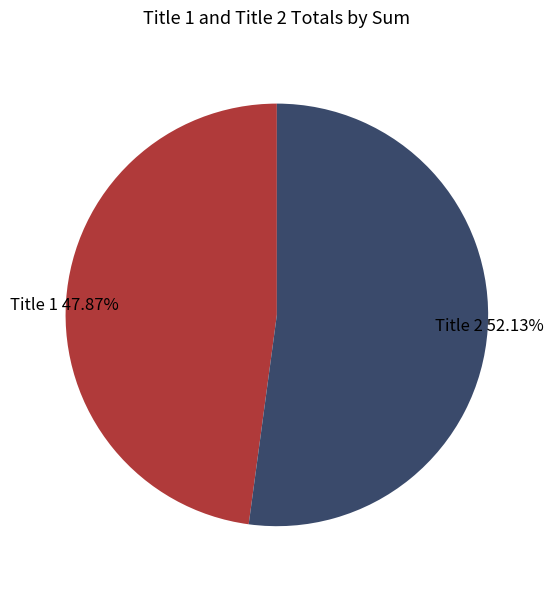

To the nearest percent, what is the average slice percentage?

50%